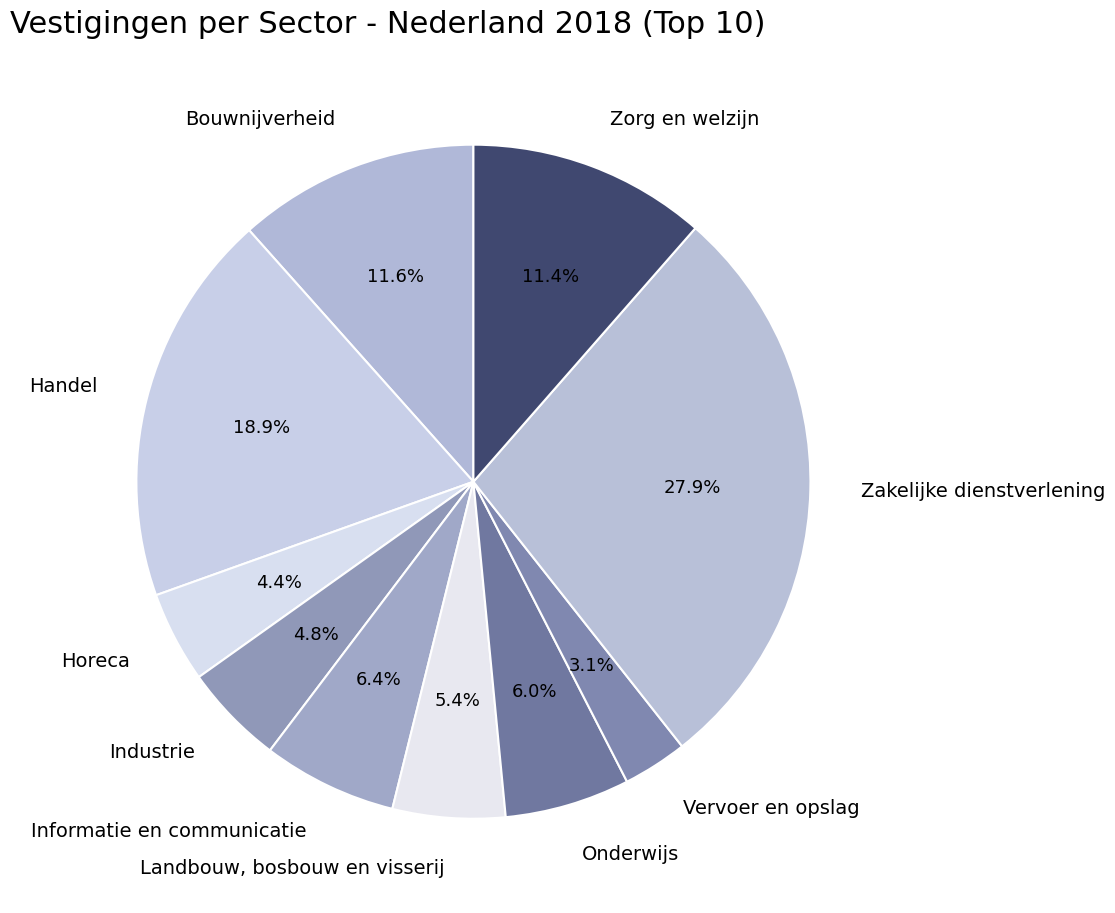

Which slice is the smallest?

Vervoer en opslag